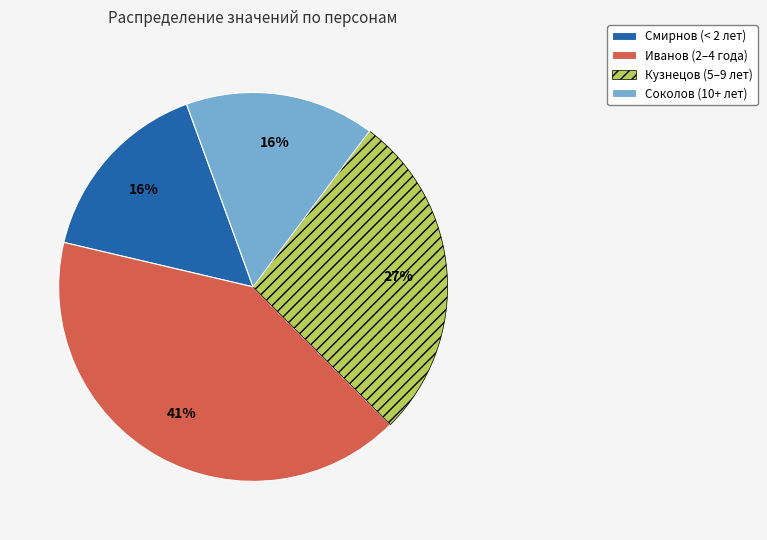

Count the number of slices in the pie.

4